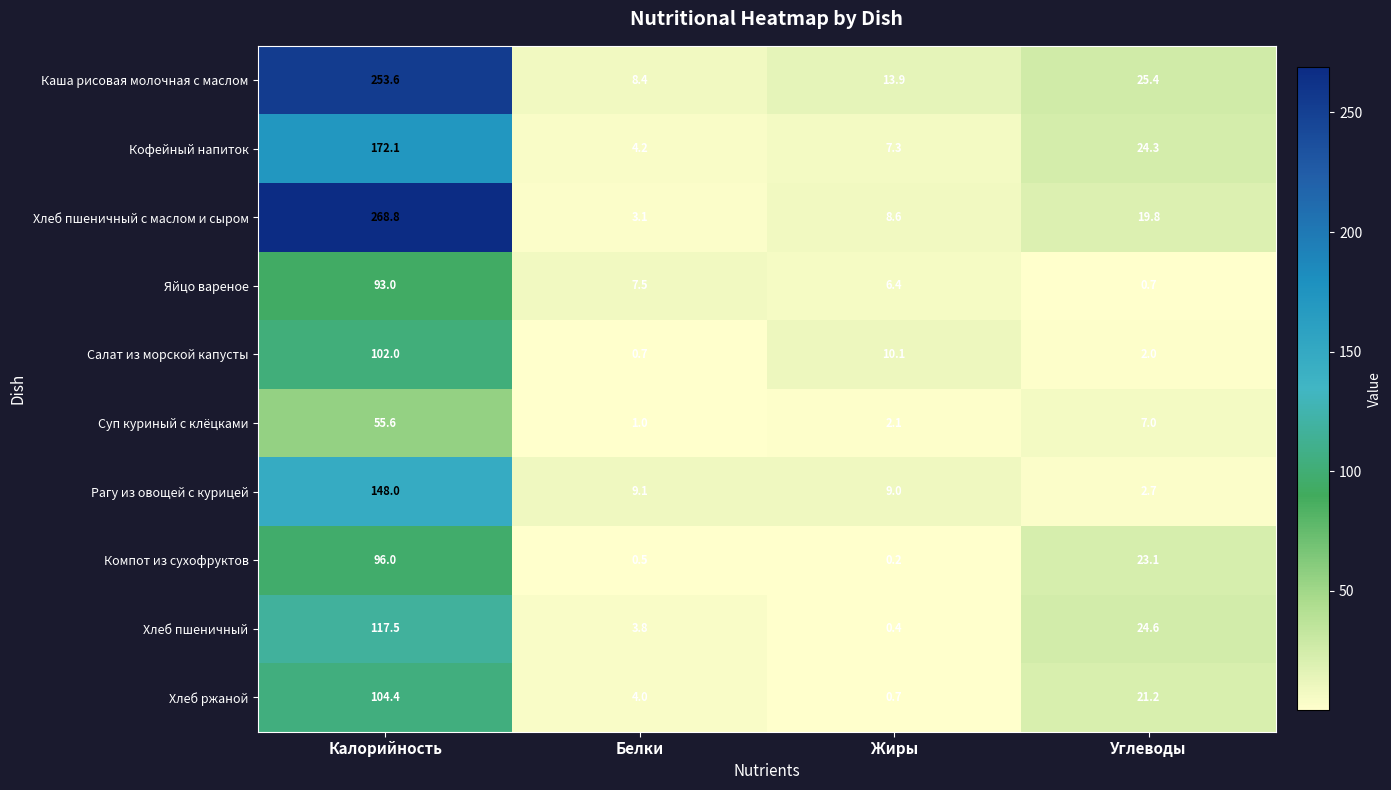

How many data points in Яйцо вареное are above 7?

2